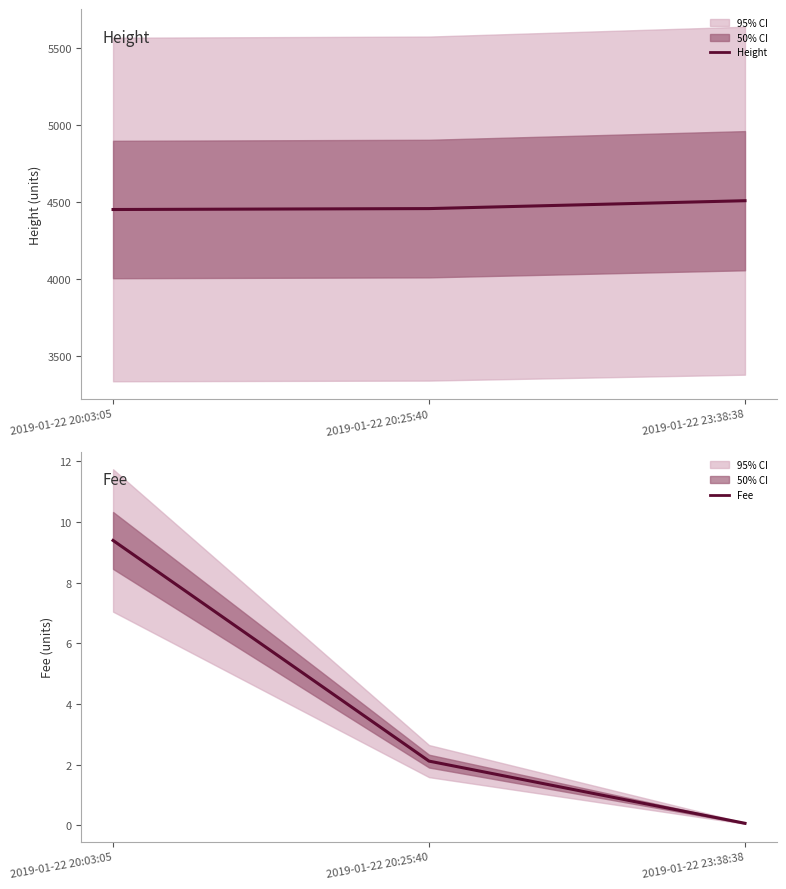

At which label does Height first exceed 4457?

2019-01-22 23:38:38